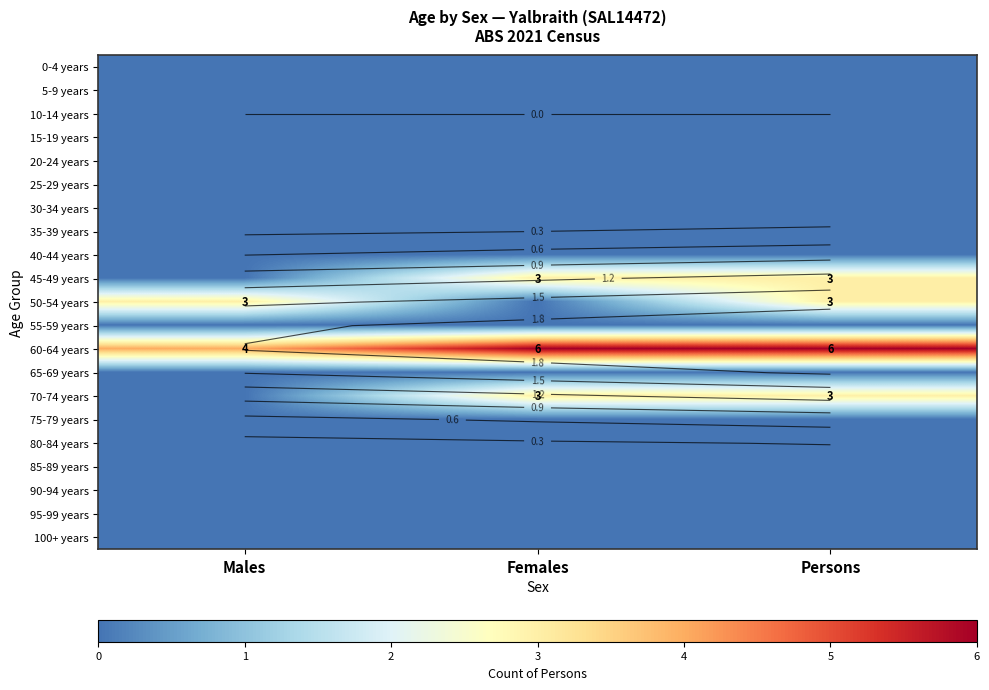

How many distinct data groups are displayed?

21